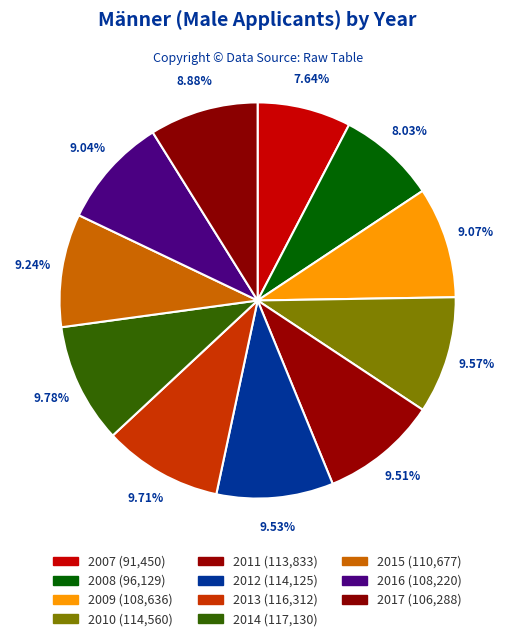

Count the number of slices in the pie.

11